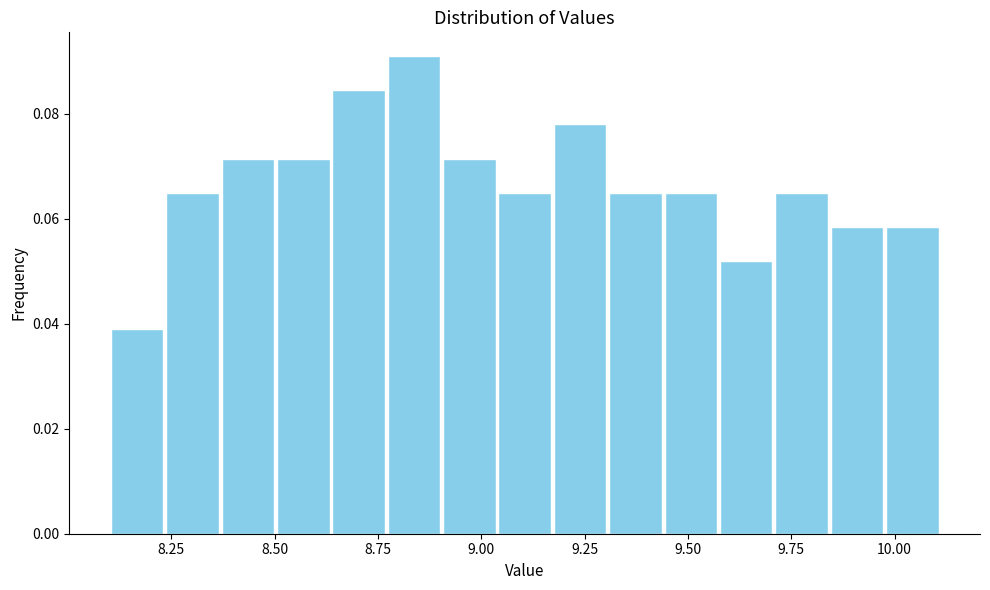

Around what value on the x-axis is the tallest bar? Give the approximate position of its centre, as read against the axis.

8.85